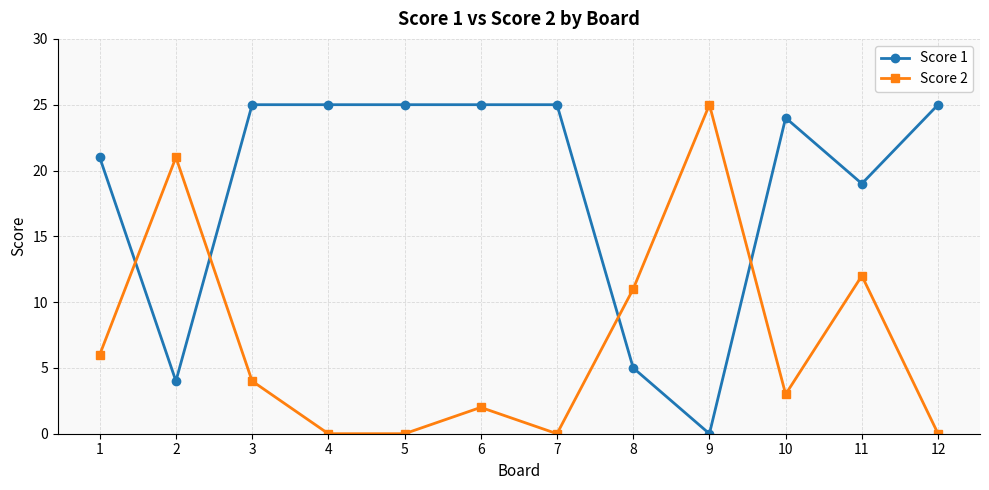

At 2, list the series in order from largest to smallest.

Score 2, Score 1